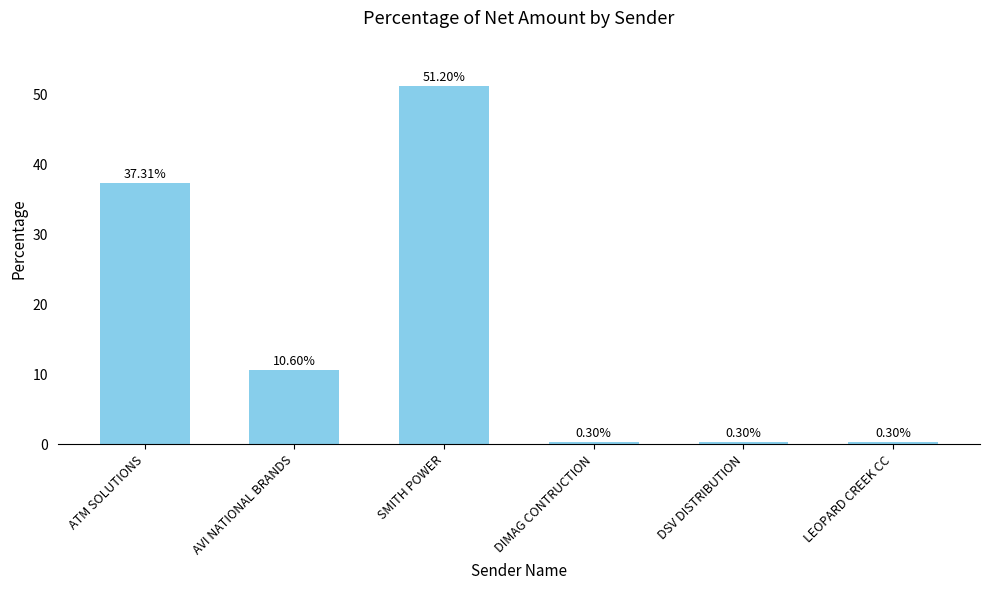

At which label is the value closest to 25?

ATM SOLUTIONS